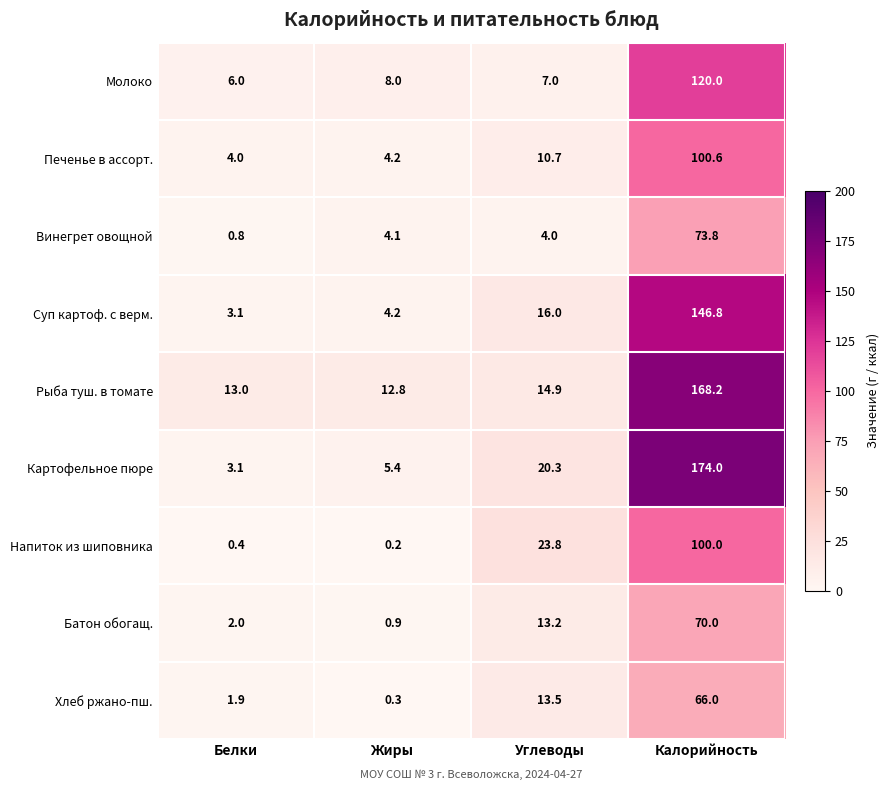

At which label does Картофельное пюре first exceed 20?

Углеводы